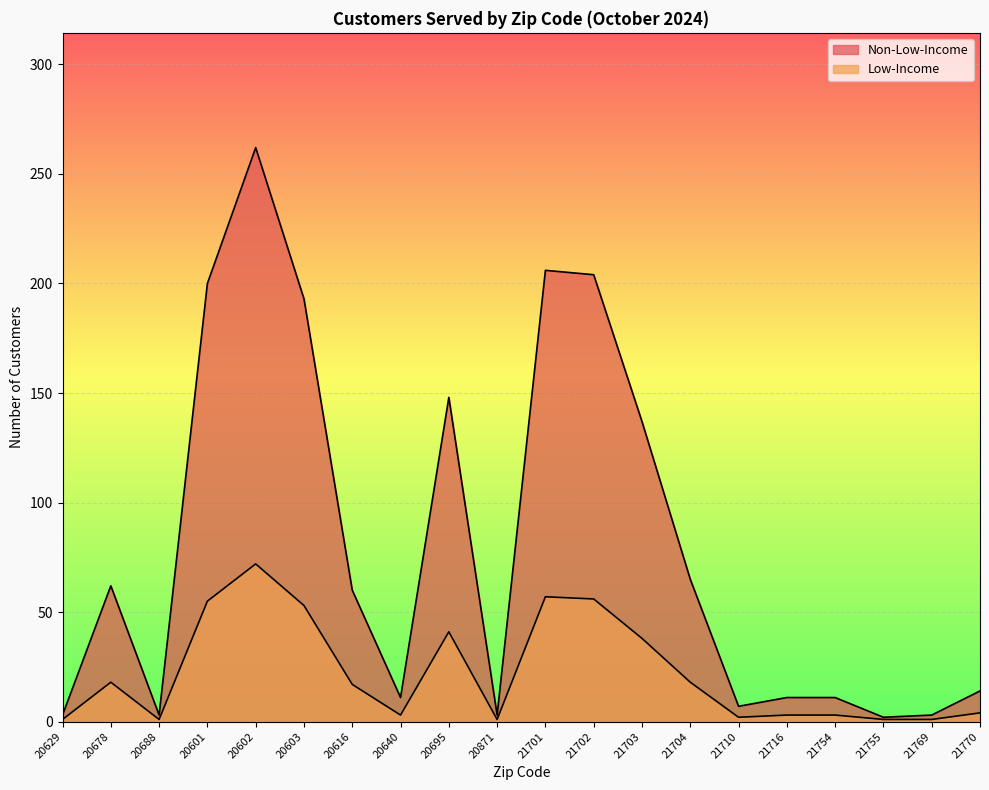

What position from the left is 21701?

11